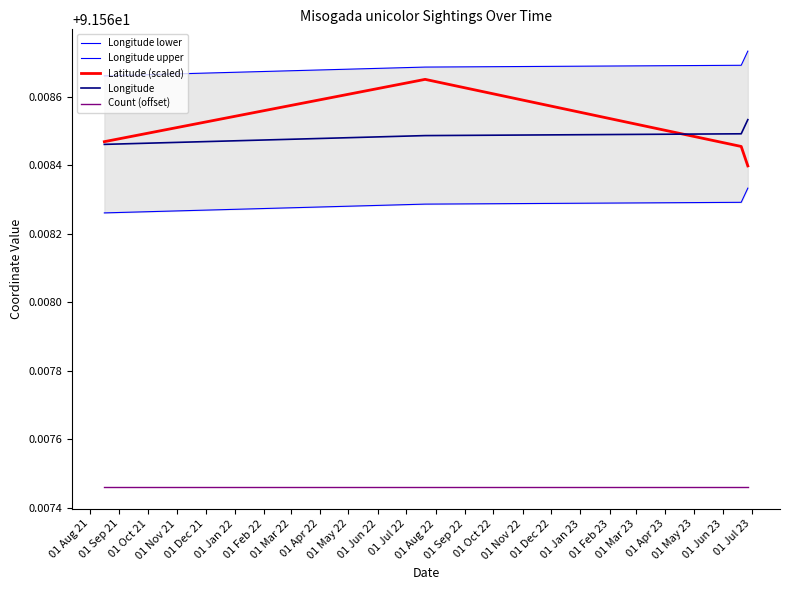

True or false: Latitude (scaled) and Longitude upper cross at least once.

False